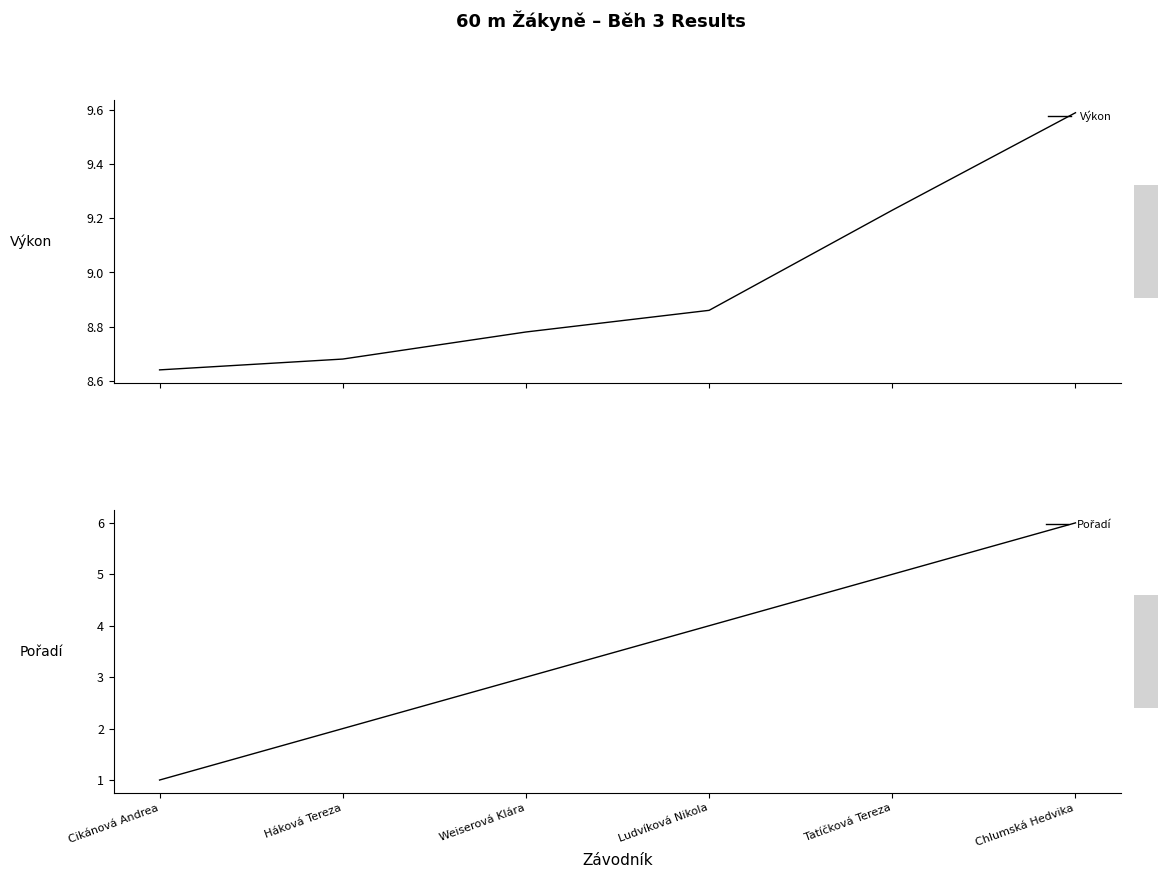

What is the difference between the Výkon values at Ludvíková Nikola and Cikánová Andrea?

0.2